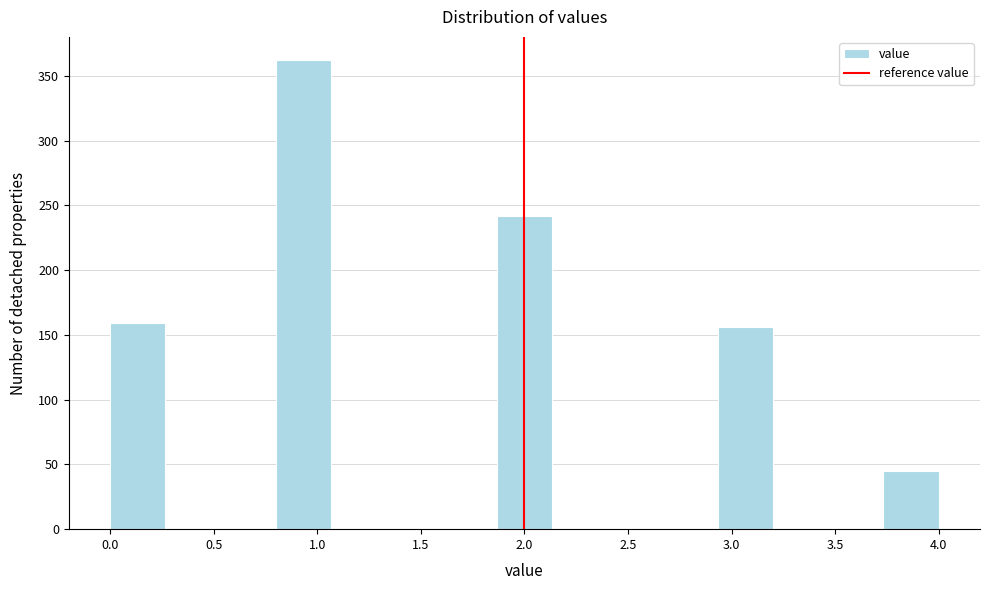

Over which range of the x-axis is the bar tallest?

0.80 to 1.05